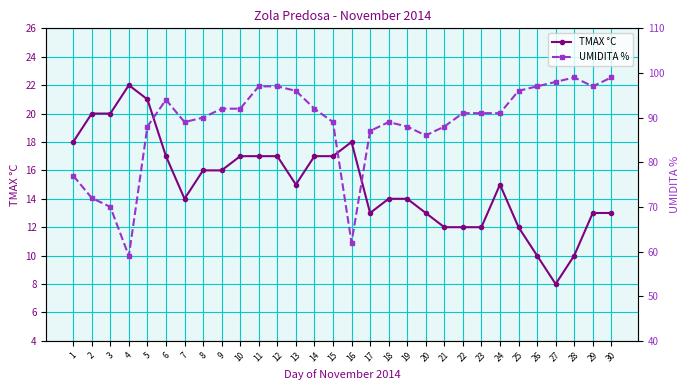

True or false: UMIDITA % and TMAX °C intersect in this chart.

False